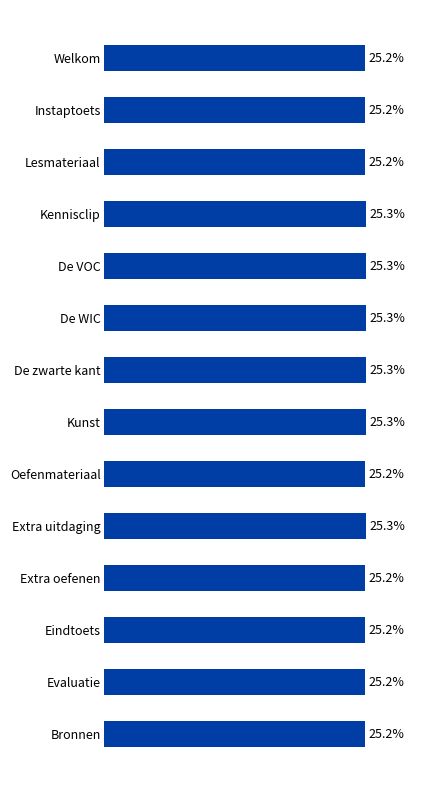

What is the label of the 4th bar from the top?

Kennisclip